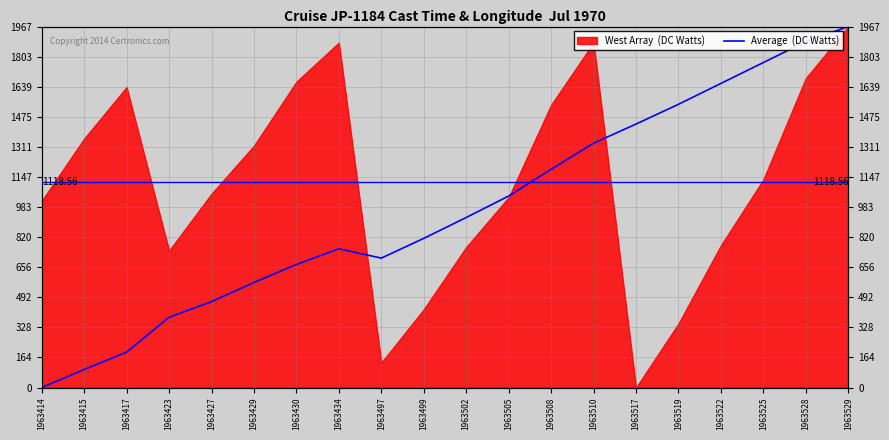

What is the greatest value displayed?

1966.8